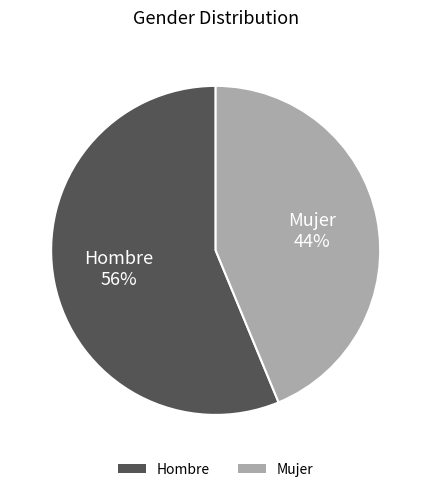

To the nearest percent, what portion does Hombre represent?

56%